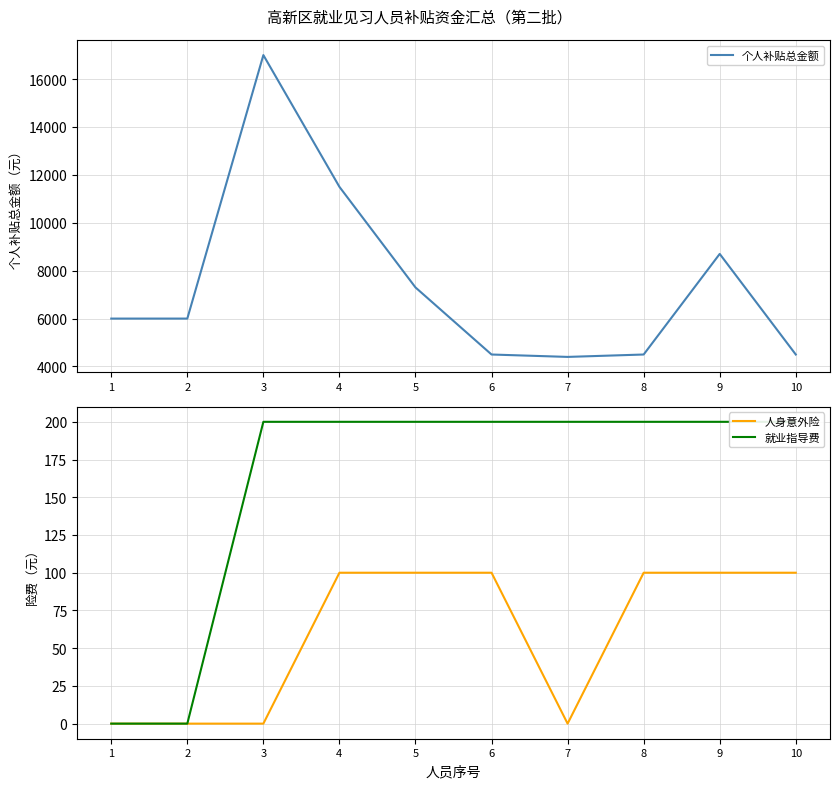

Which series has the largest total across all categories?

个人补贴总金额